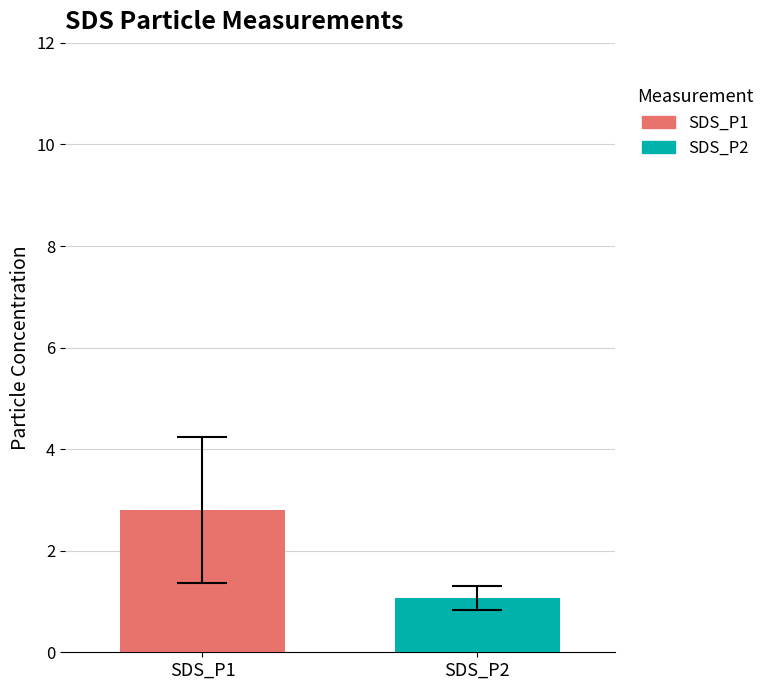

What is the sum of all values?

3.9